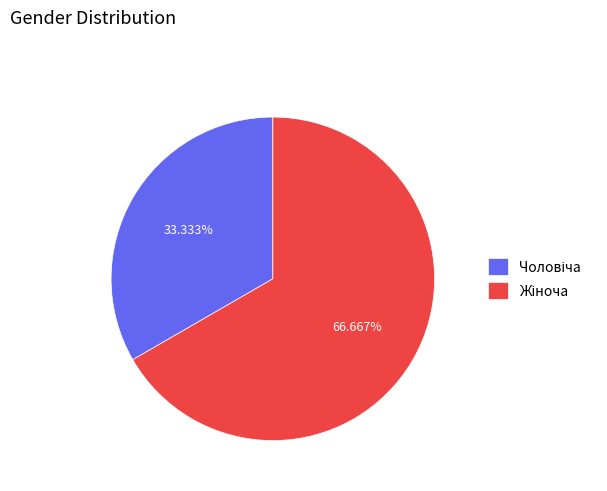

How many segments does this pie chart have?

2